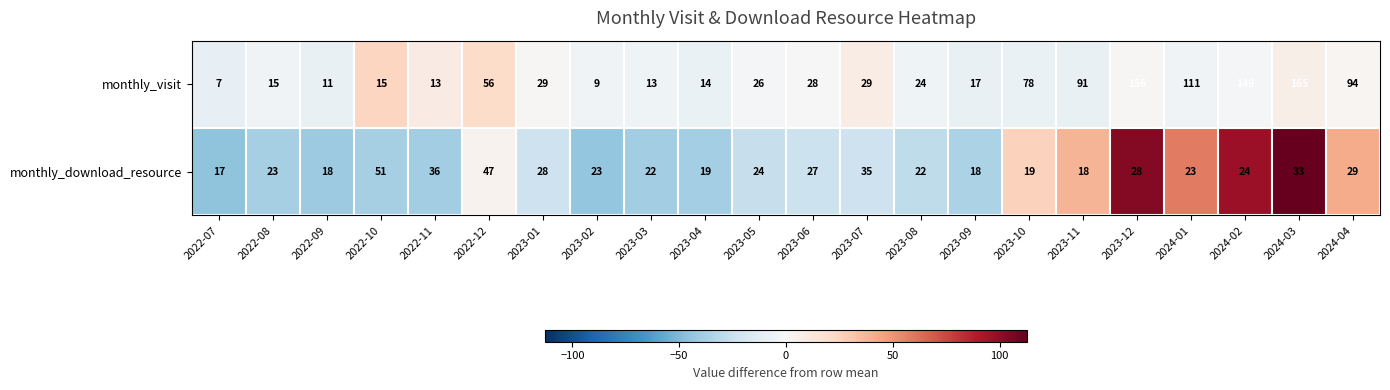

At which label does monthly_download_resource first exceed 24?

2022-10